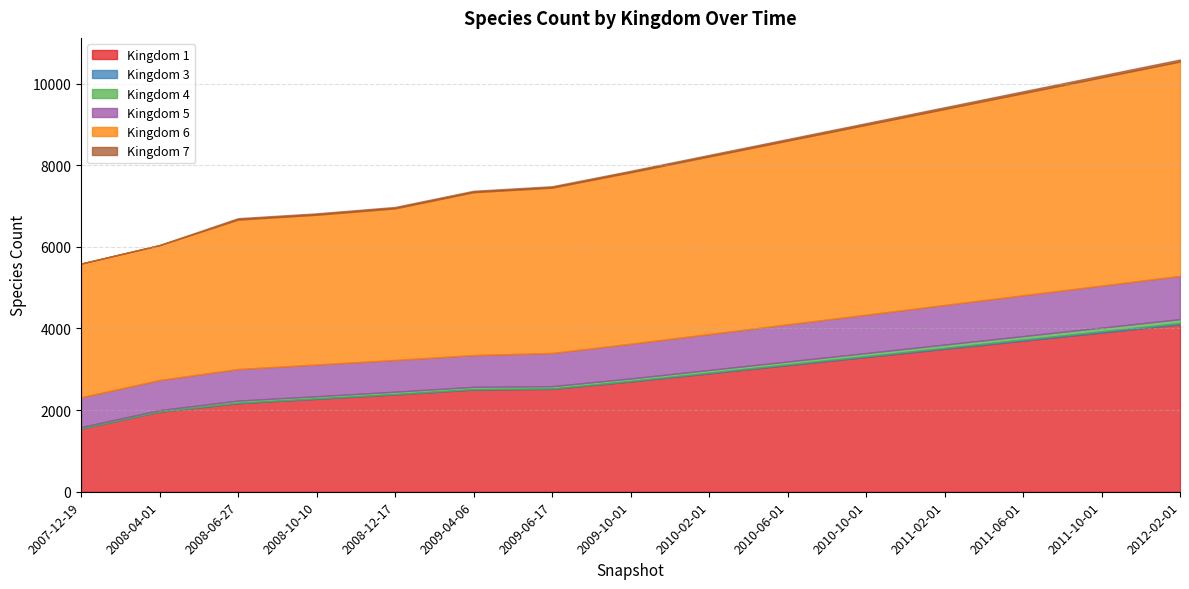

What is the difference between the highest and lowest values at 2008-04-01?

3298